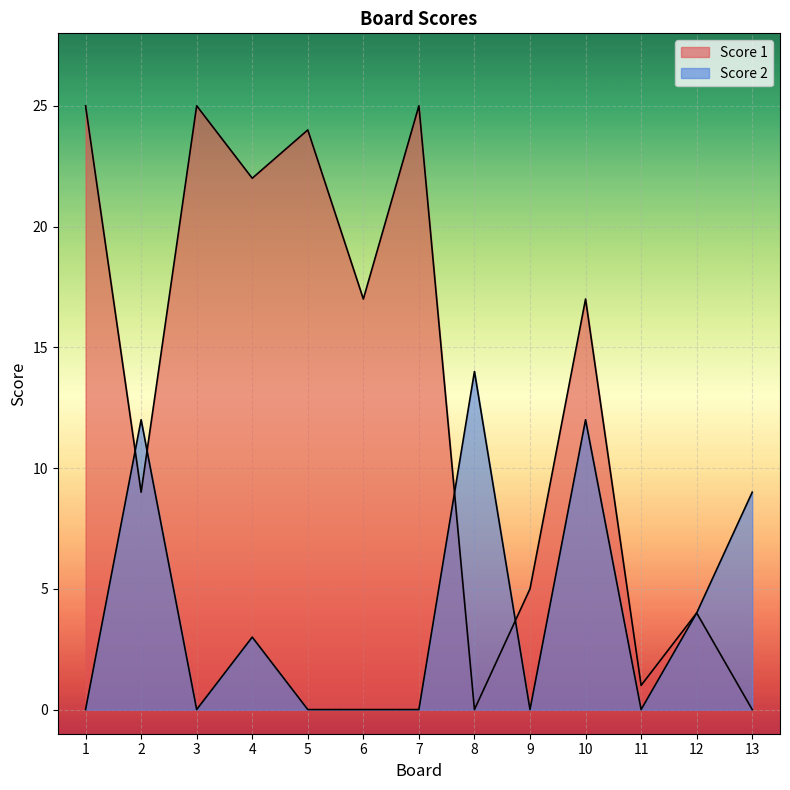

At which category is the sum across all series the highest?

10